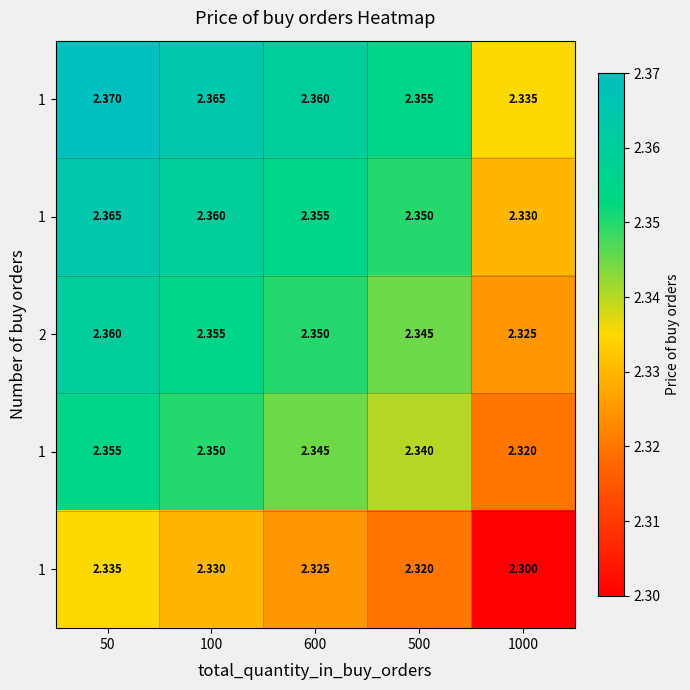

What is the total value across all series at 500?

11.7